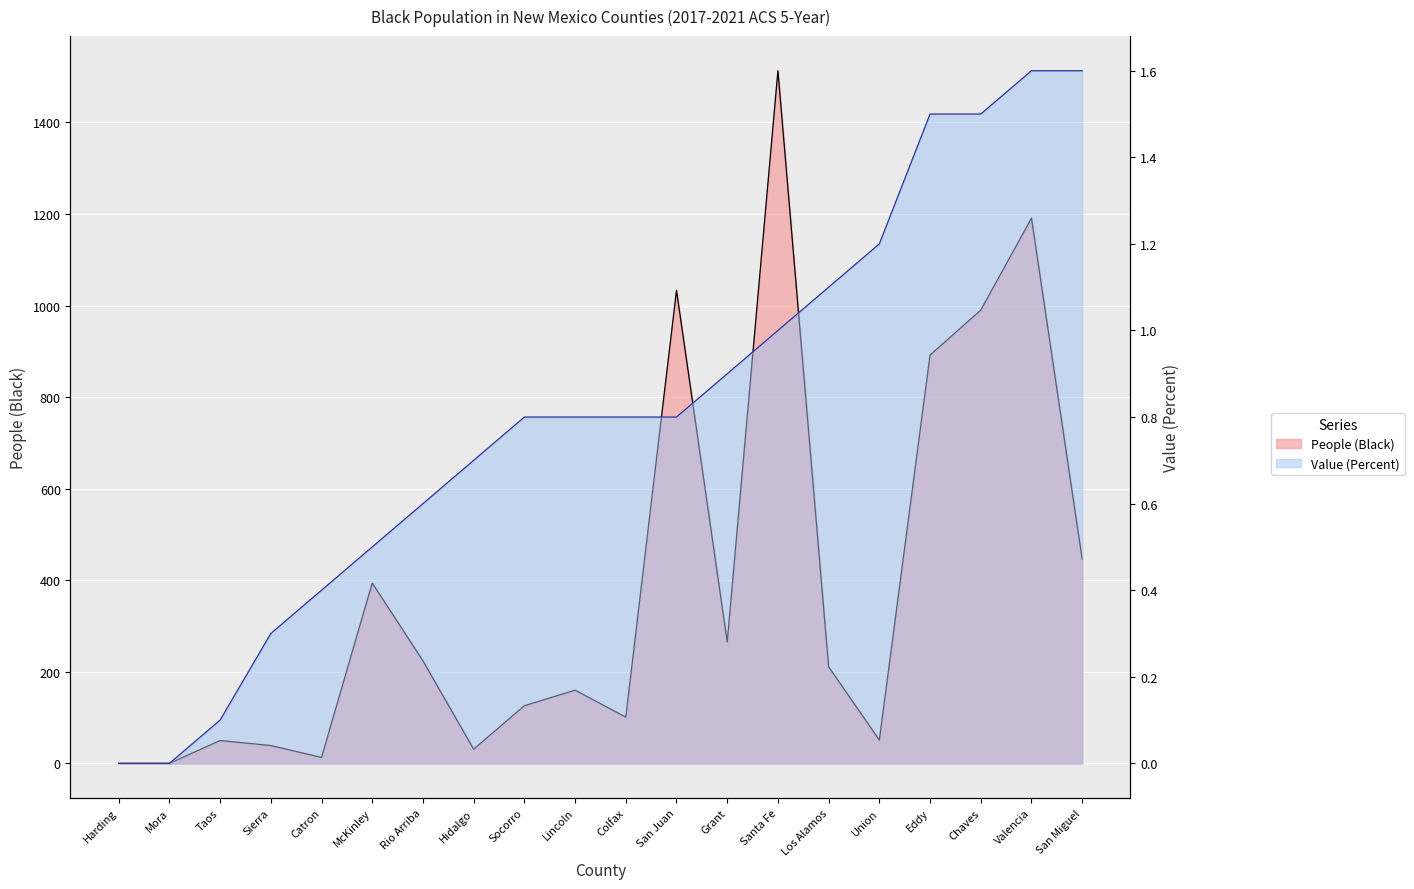

Reading left to right, what are all the values shown in this chart?

People (Black): 0.0	0.0	50.0	39.0	13.0	394.0	224.0	31.0	126.0	160.0	101.0	1033.0	265.0	1513.0	211.0	51.0	892.0	990.0	1191.0	446.0
Value (Percent): 0.0	0.0	0.1	0.3	0.4	0.5	0.6	0.7	0.8	0.8	0.8	0.8	0.9	1.0	1.1	1.2	1.5	1.5	1.6	1.6